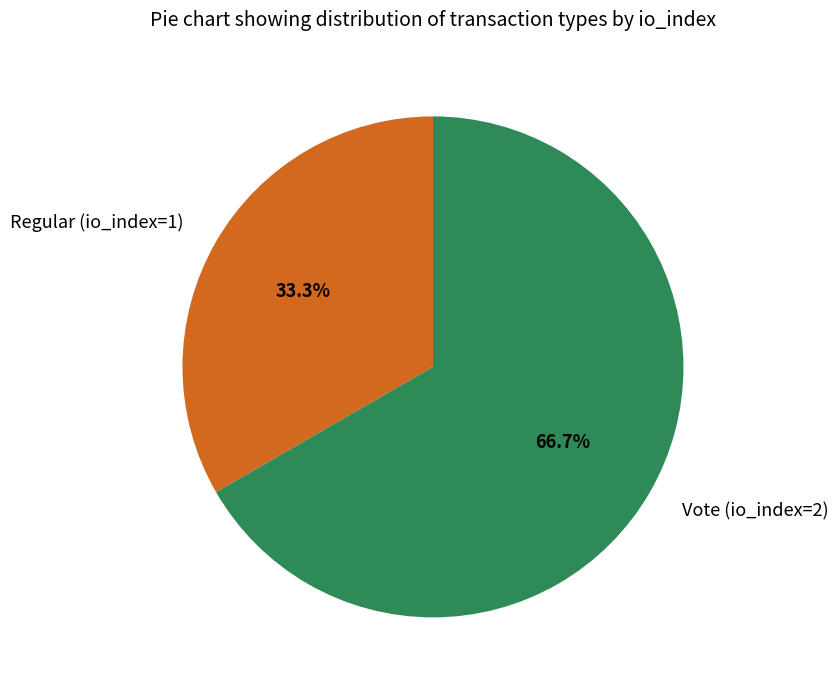

Which category has the smallest portion of the pie?

Regular (io_index=1)